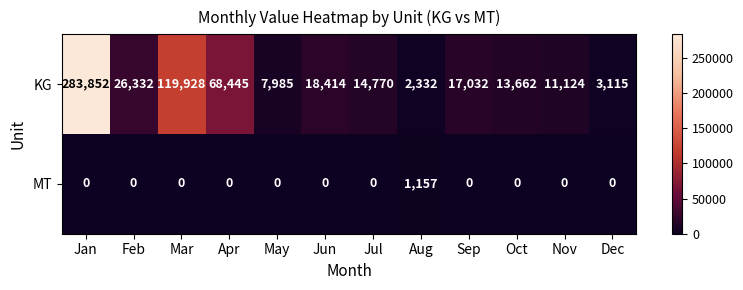

At which category is the sum across all series the highest?

Jan